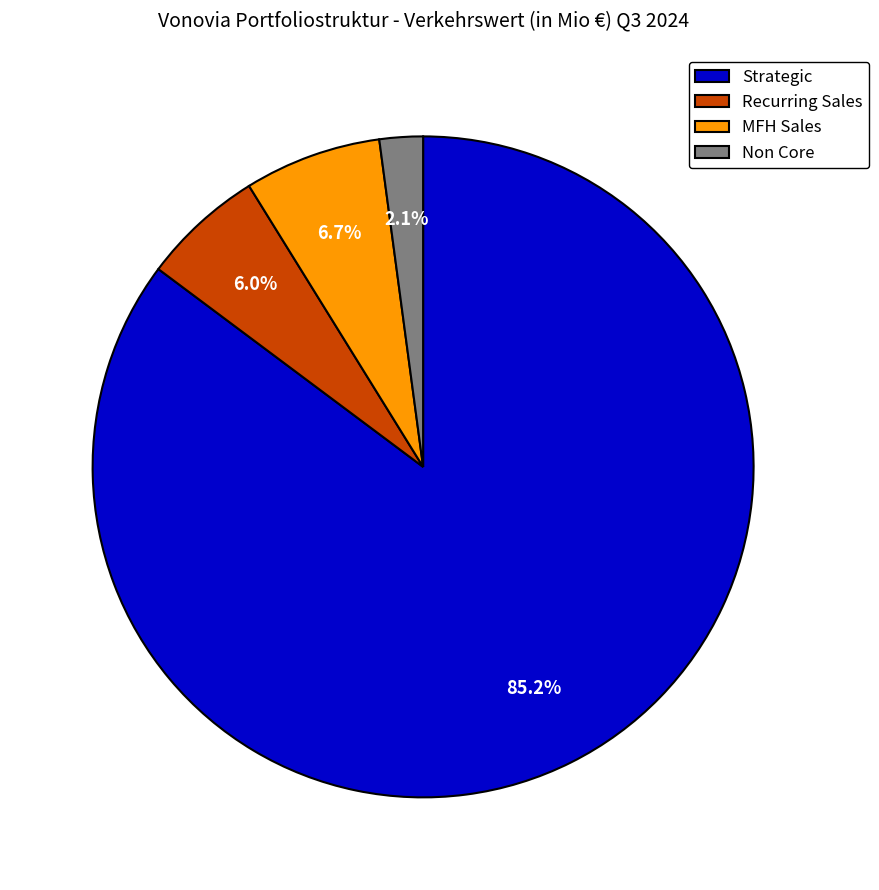

The Strategic slice represents 71% of the pie. True or false?

False